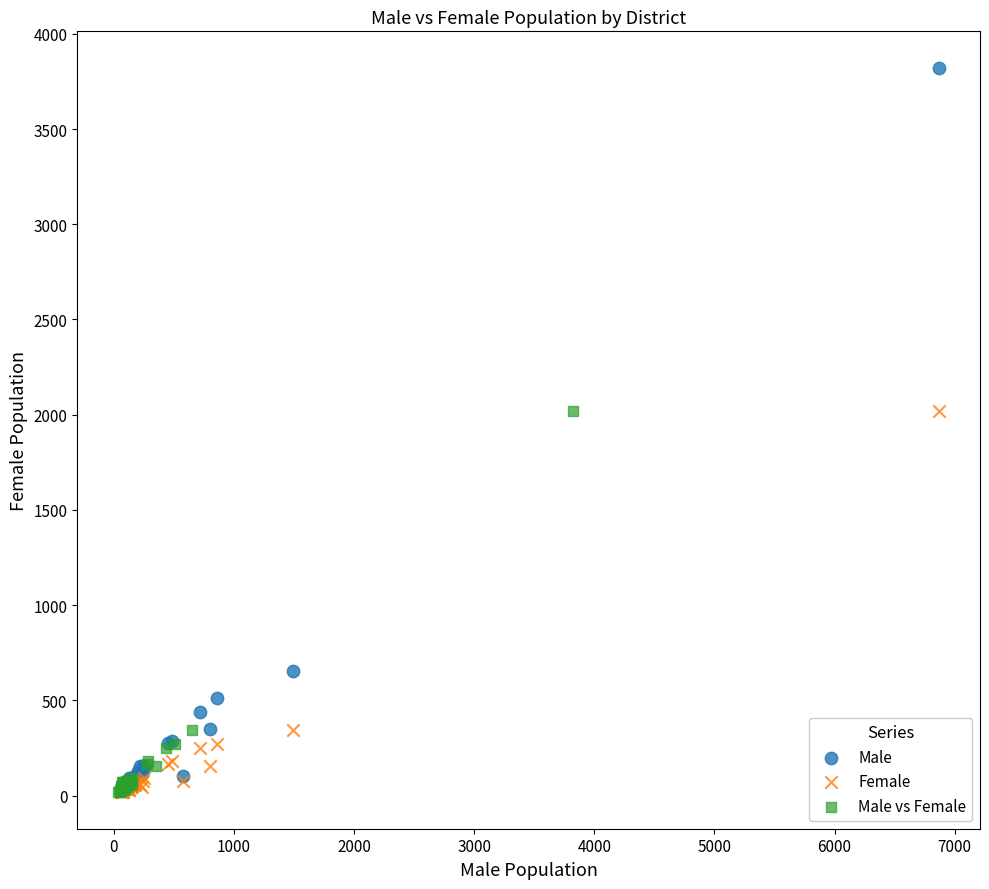

Which series has the largest Y range (max minus min)?

Male